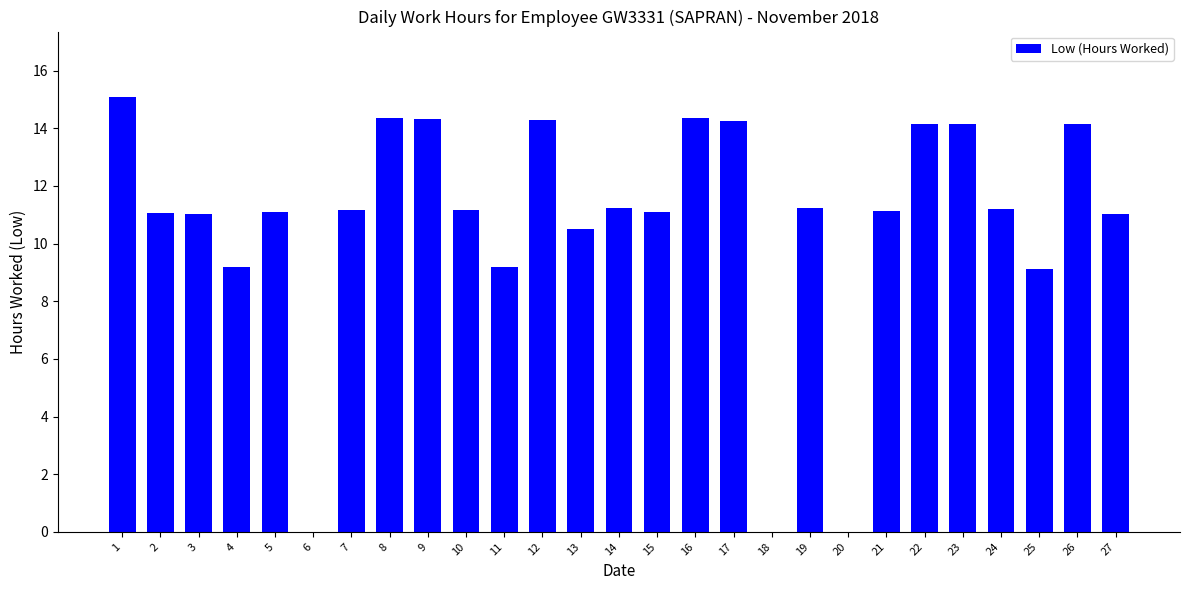

What is the maximum value shown in the chart?

15.1